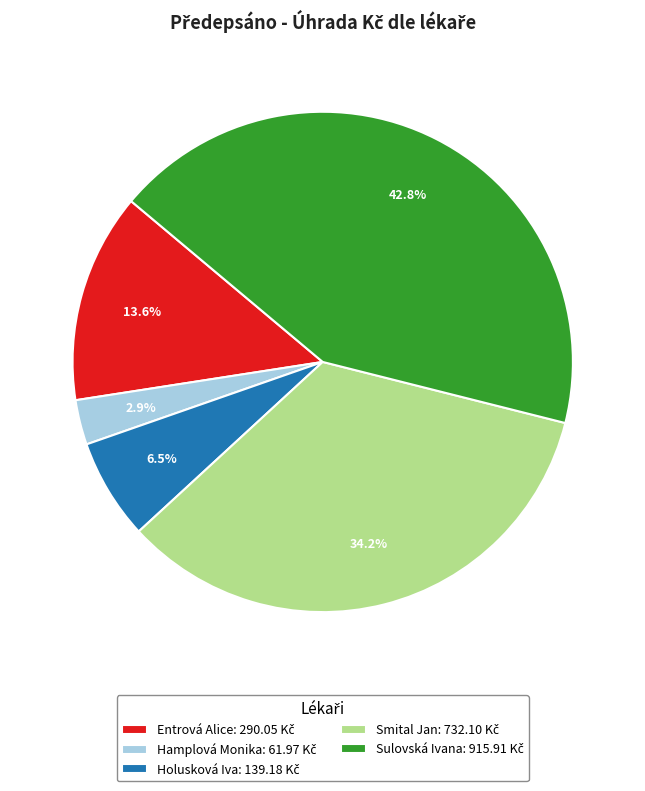

To the nearest percent, what is the average slice percentage?

20%